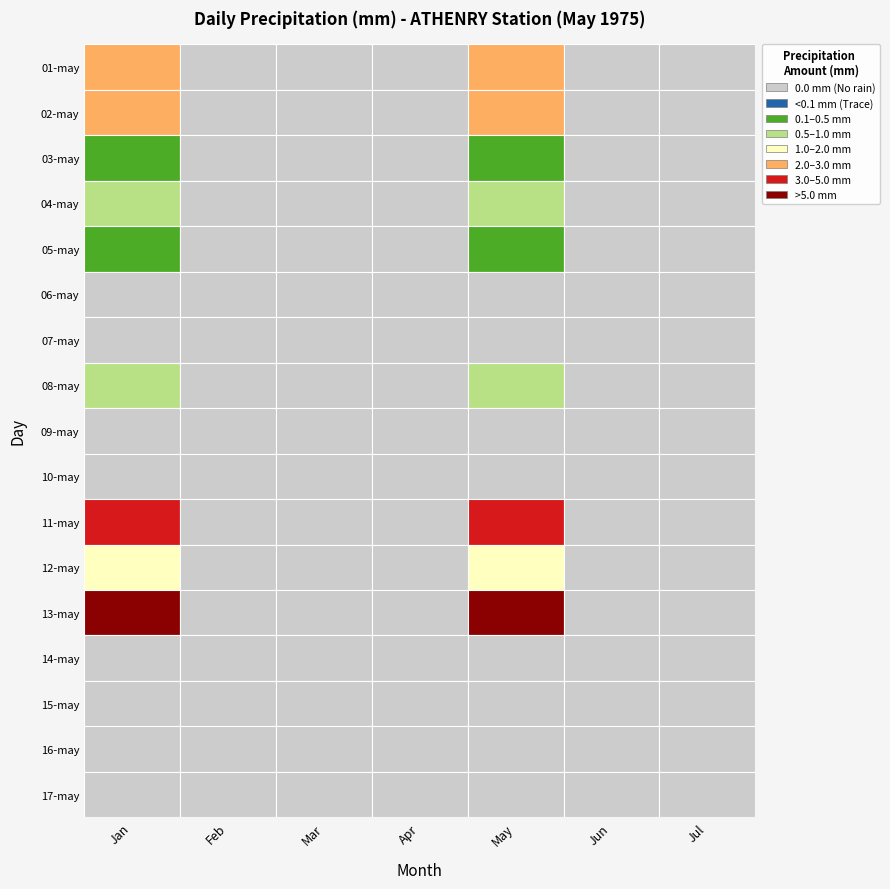

Reading right to left, what are all the values shown in this chart?

Jan: 17-may=0.0	16-may=0.0	15-may=0.0	14-may=0.0	13-may=11.0	12-may=1.4	11-may=4.9	10-may=0.0	09-may=0.0	08-may=0.6	07-may=0.0	06-may=0.0	05-may=0.1	04-may=0.9	03-may=0.1	02-may=2.5	01-may=2.6
Feb: 17-may=0.0	16-may=0.0	15-may=0.0	14-may=0.0	13-may=0.0	12-may=0.0	11-may=0.0	10-may=0.0	09-may=0.0	08-may=0.0	07-may=0.0	06-may=0.0	05-may=0.0	04-may=0.0	03-may=0.0	02-may=0.0	01-may=0.0
Mar: 17-may=0.0	16-may=0.0	15-may=0.0	14-may=0.0	13-may=0.0	12-may=0.0	11-may=0.0	10-may=0.0	09-may=0.0	08-may=0.0	07-may=0.0	06-may=0.0	05-may=0.0	04-may=0.0	03-may=0.0	02-may=0.0	01-may=0.0
Apr: 17-may=0.0	16-may=0.0	15-may=0.0	14-may=0.0	13-may=0.0	12-may=0.0	11-may=0.0	10-may=0.0	09-may=0.0	08-may=0.0	07-may=0.0	06-may=0.0	05-may=0.0	04-may=0.0	03-may=0.0	02-may=0.0	01-may=0.0
May: 17-may=0.0	16-may=0.0	15-may=0.0	14-may=0.0	13-may=11.0	12-may=1.4	11-may=4.9	10-may=0.0	09-may=0.0	08-may=0.6	07-may=0.0	06-may=0.0	05-may=0.1	04-may=0.9	03-may=0.1	02-may=2.5	01-may=2.6
Jun: 17-may=0.0	16-may=0.0	15-may=0.0	14-may=0.0	13-may=0.0	12-may=0.0	11-may=0.0	10-may=0.0	09-may=0.0	08-may=0.0	07-may=0.0	06-may=0.0	05-may=0.0	04-may=0.0	03-may=0.0	02-may=0.0	01-may=0.0
Jul: 17-may=0.0	16-may=0.0	15-may=0.0	14-may=0.0	13-may=0.0	12-may=0.0	11-may=0.0	10-may=0.0	09-may=0.0	08-may=0.0	07-may=0.0	06-may=0.0	05-may=0.0	04-may=0.0	03-may=0.0	02-may=0.0	01-may=0.0